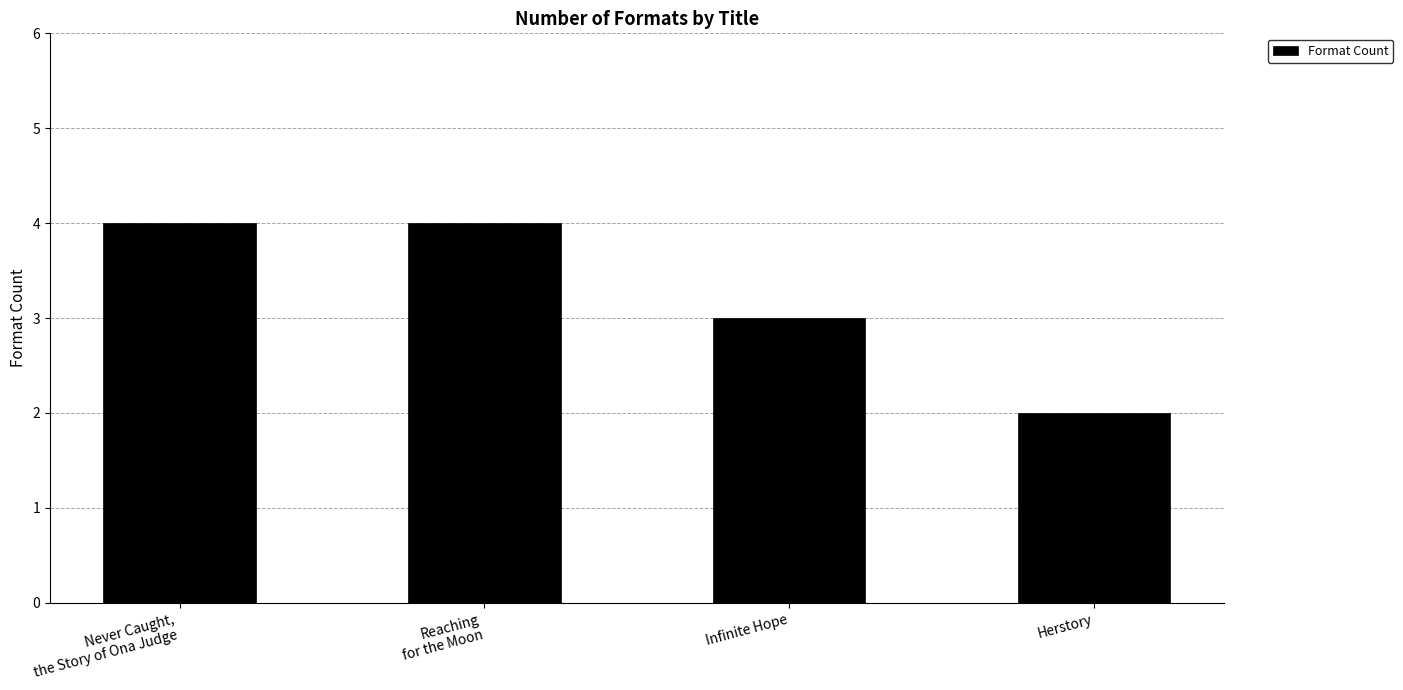

How many data points are less than 4?

2